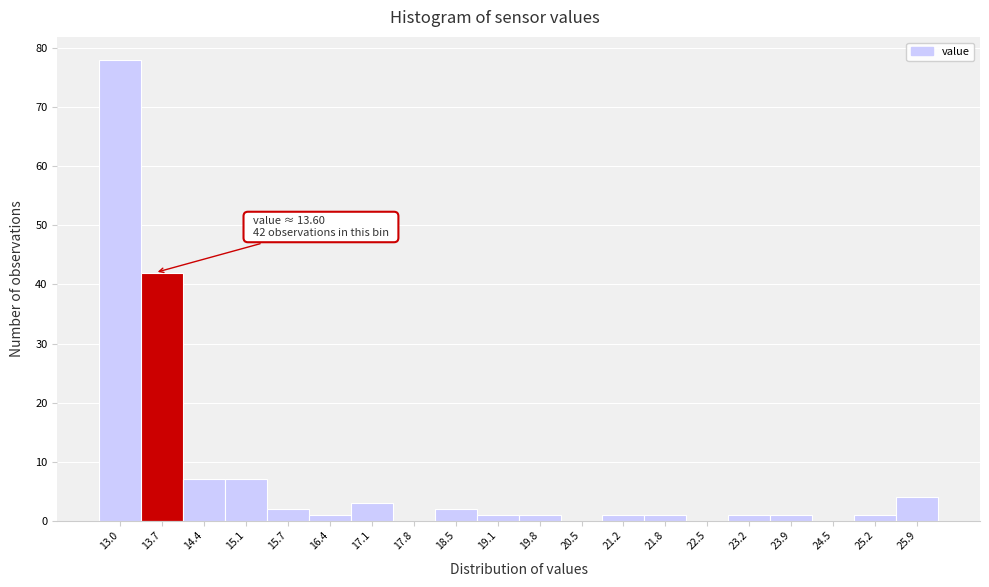

Which range on the x-axis has the tallest bar?

12.7 to 13.4